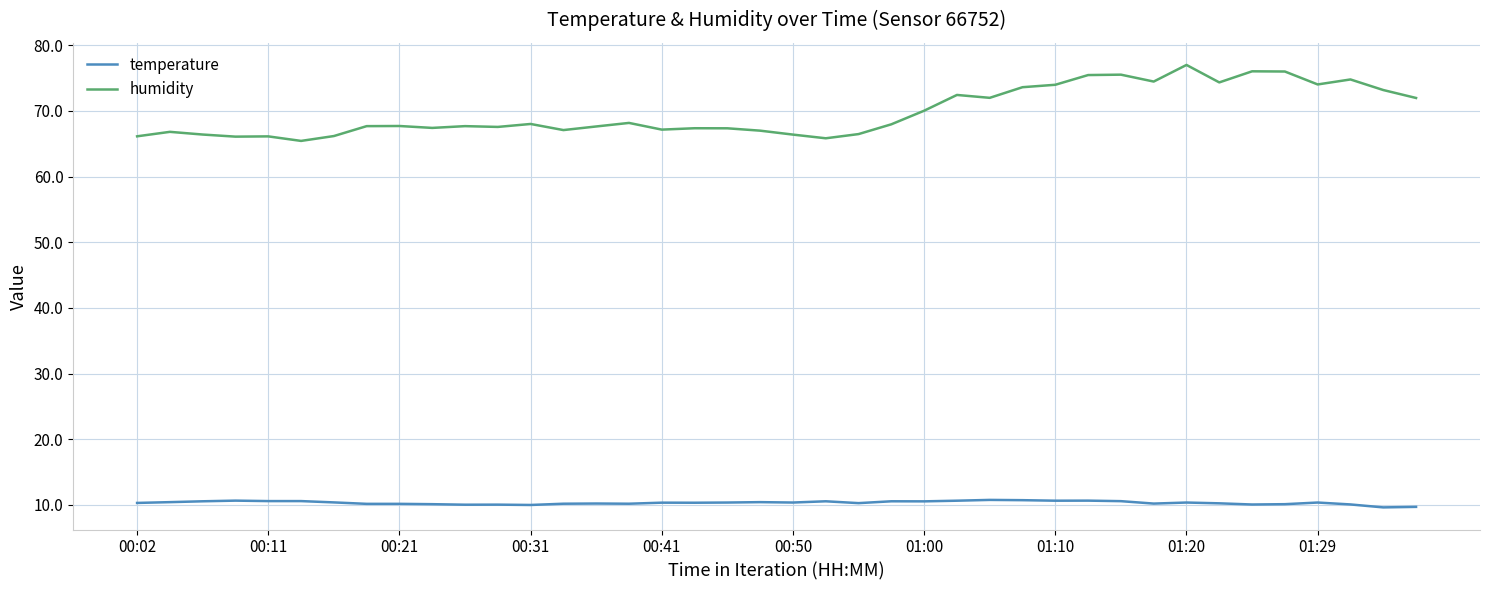

What is the difference between the maximum and minimum values in the humidity series?

11.6